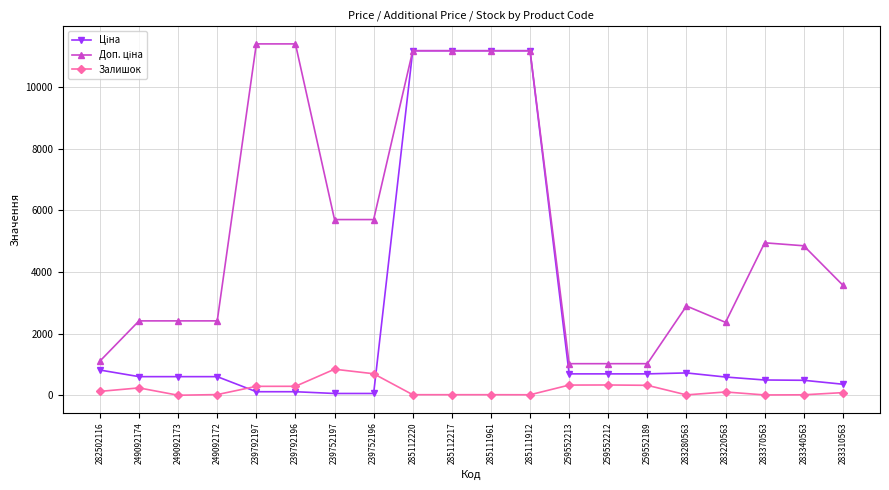

Read the Доп. ціна value at 283370563.

4950.4